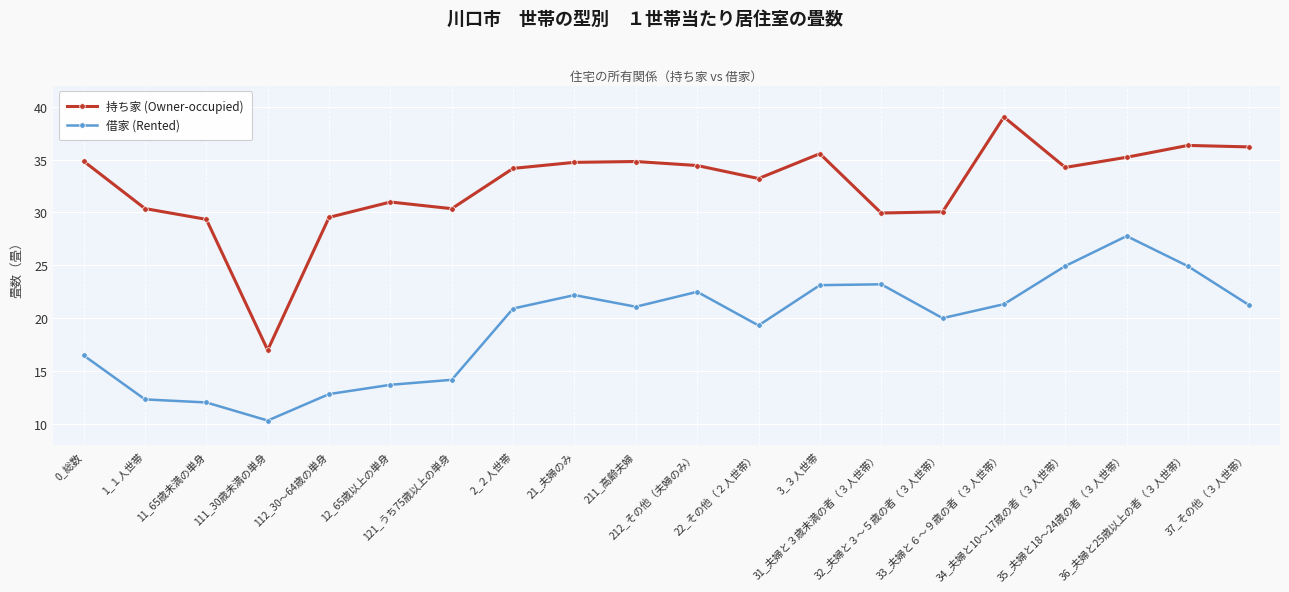

Which series changed the most between 111_30歳未満の単身 and 112_30～64歳の単身?

持ち家 (Owner-occupied)